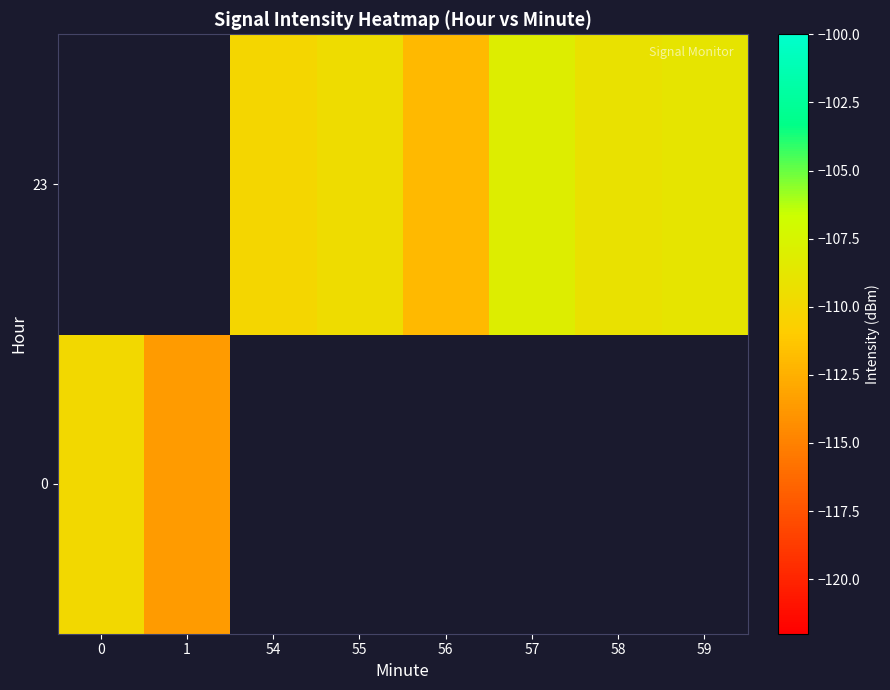

List the series in order of their peak value, highest first.

0, 23